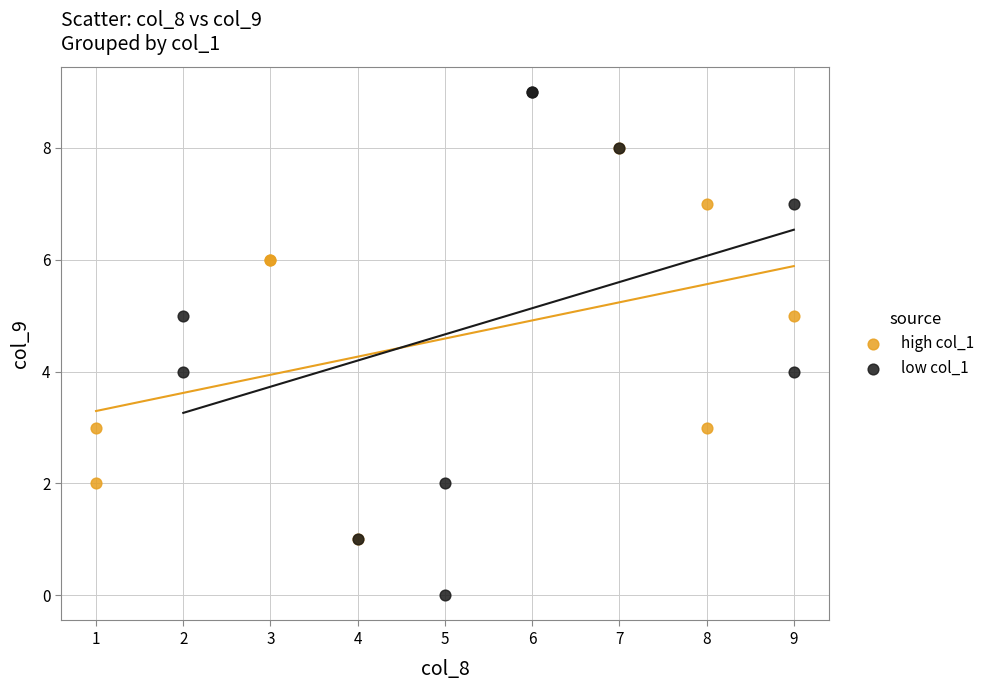

Which series has the largest Y range (max minus min)?

low col_1